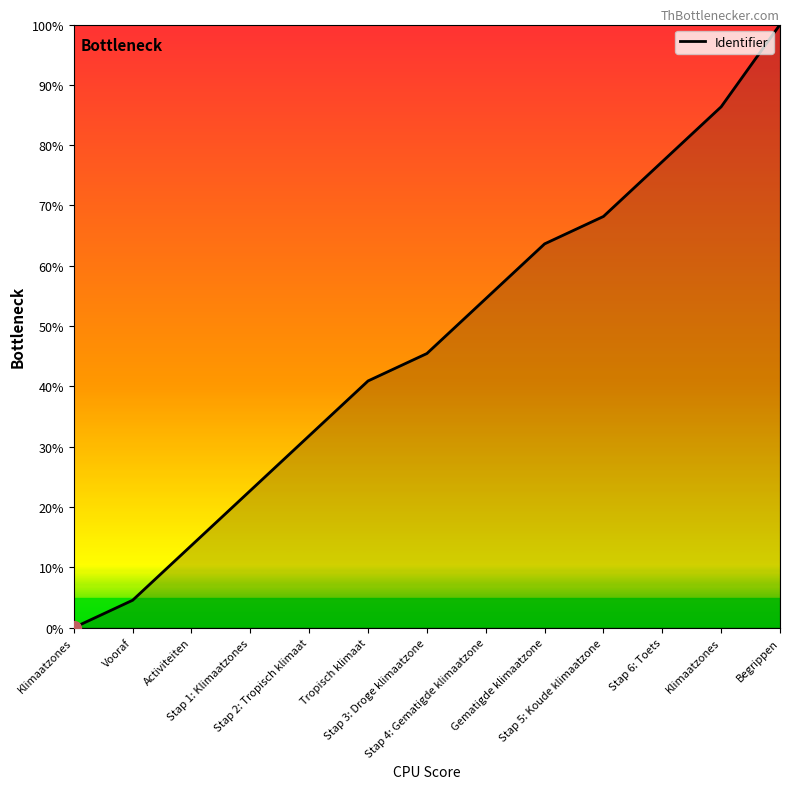

Does the chart have visible grid lines?

No